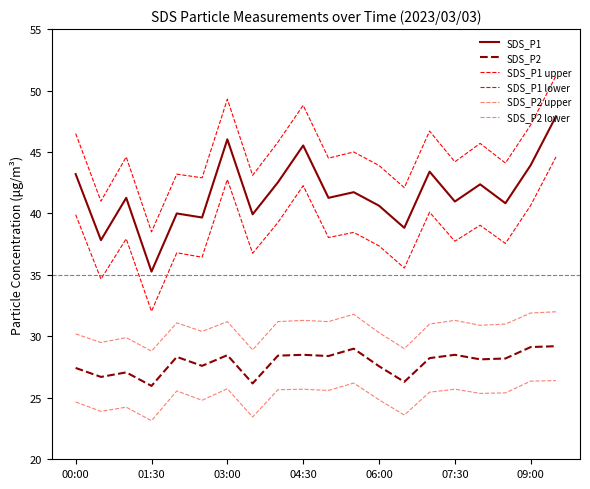

What is the average value of the SDS_P1 series?

41.7